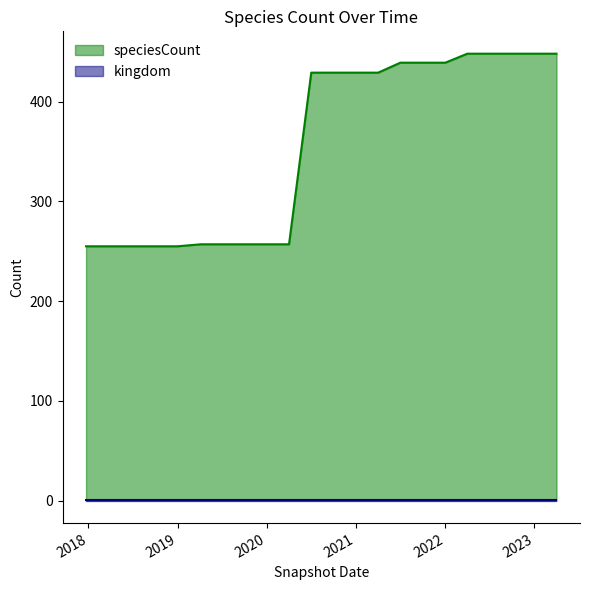

How many data points are above 429?

8